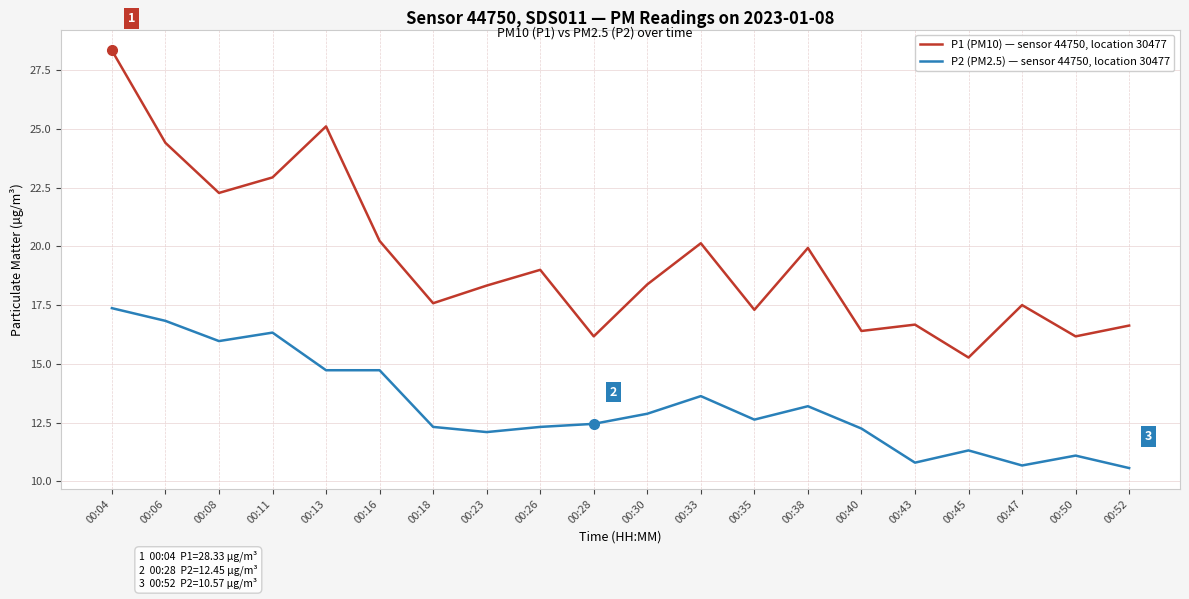

Which category has the lowest value in the P1 (PM10) — sensor 44750, location 30477 series?

00:45